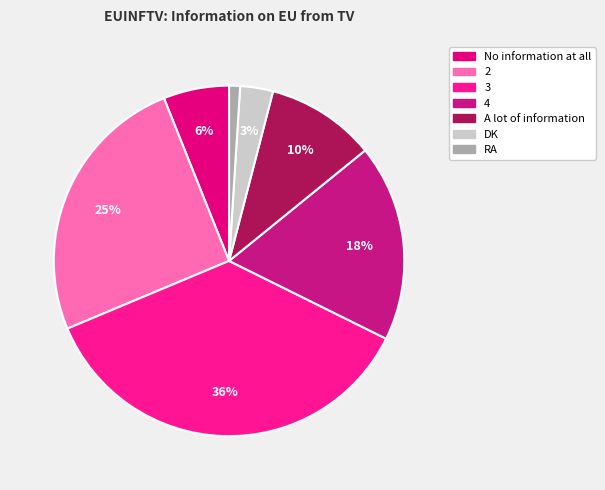

Is there any slice that represents more than half of the pie?

No